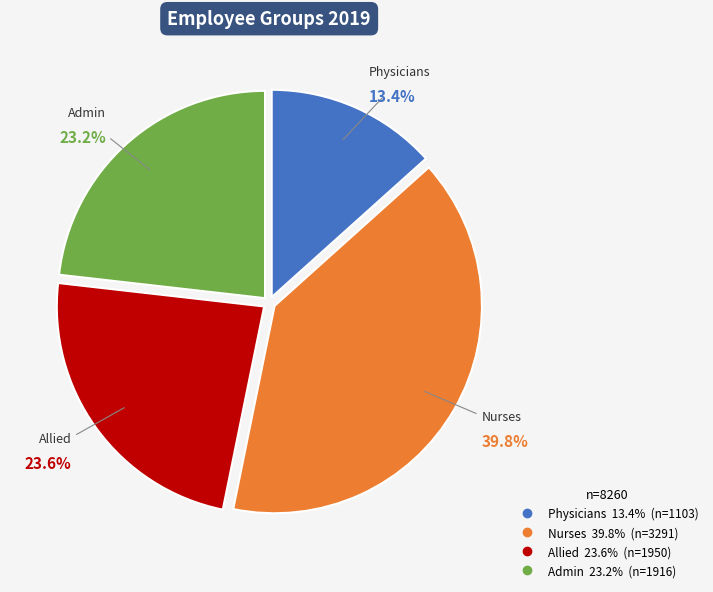

Is the sum of Physicians and Admin greater than half?

No